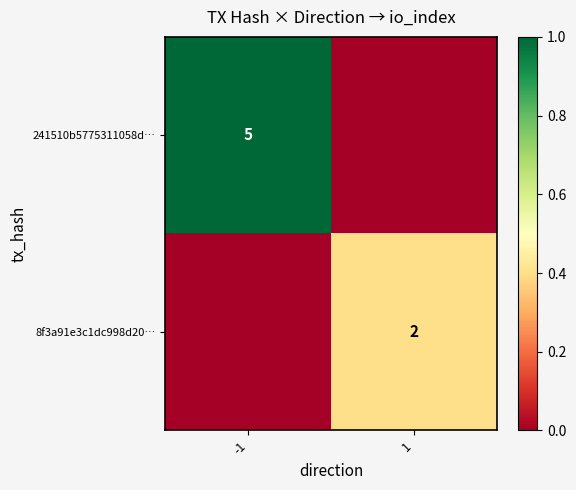

The value of 8f3a91e3c1dc998d20… at 1 is 2. True or false?

True